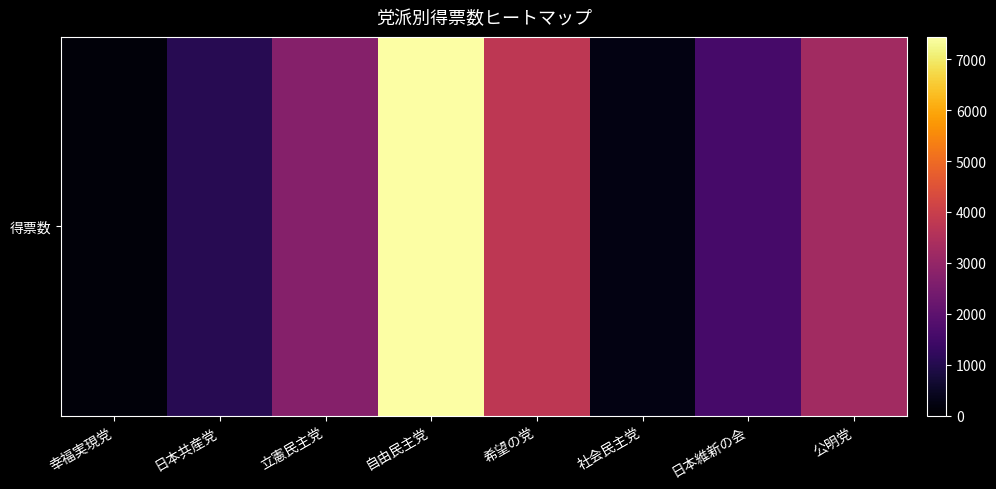

What is the change in value from 希望の党 to 公明党?

-511